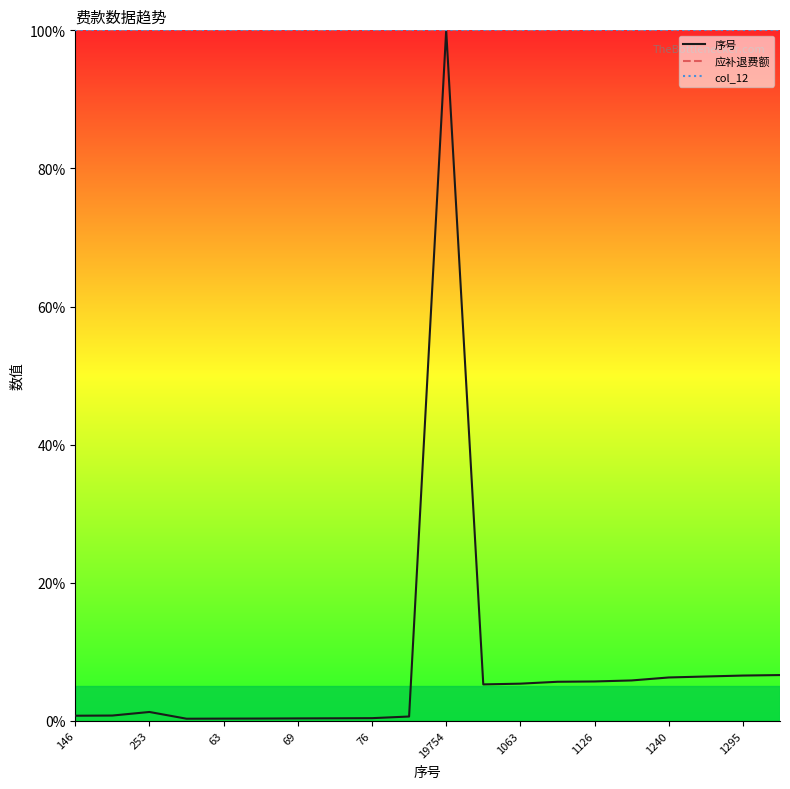

Does the chart have visible grid lines?

No